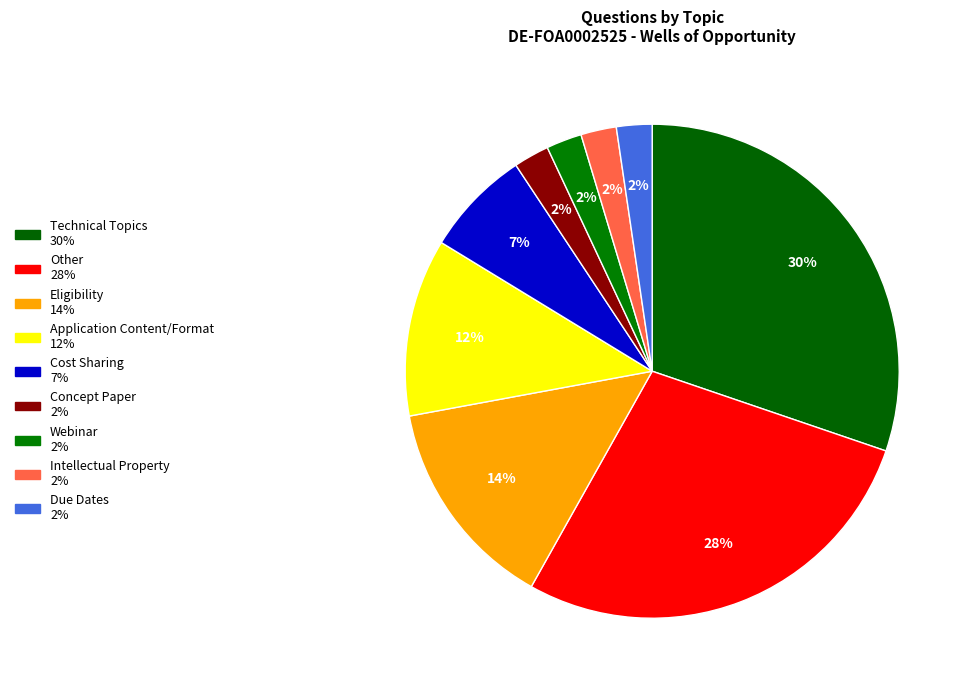

What is the total percentage of Other and Webinar?

30.2%